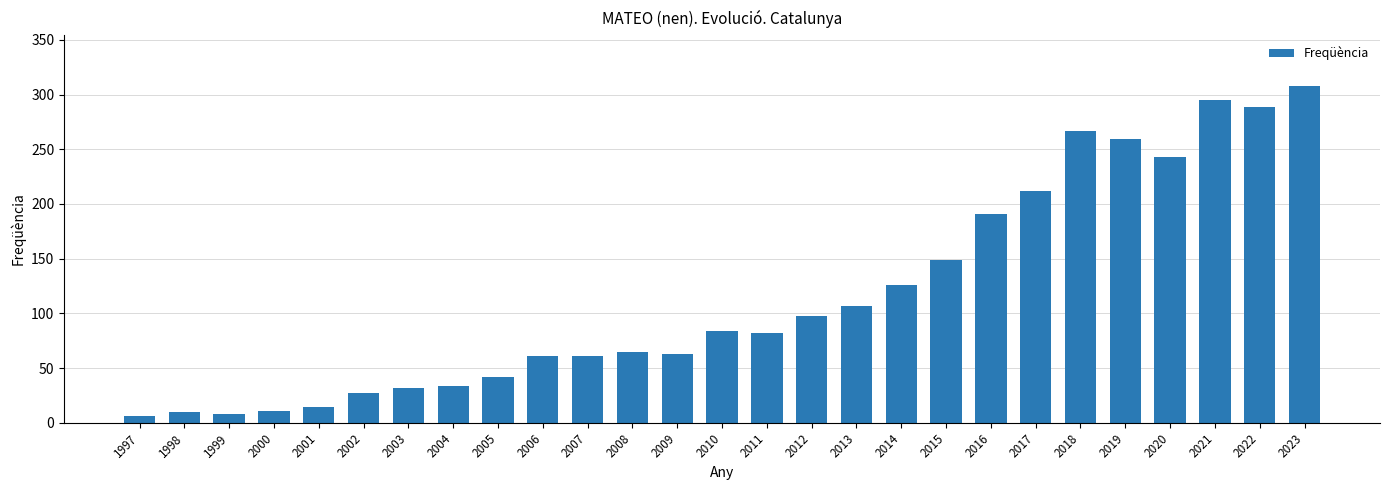

What is the maximum value shown in the chart?

308